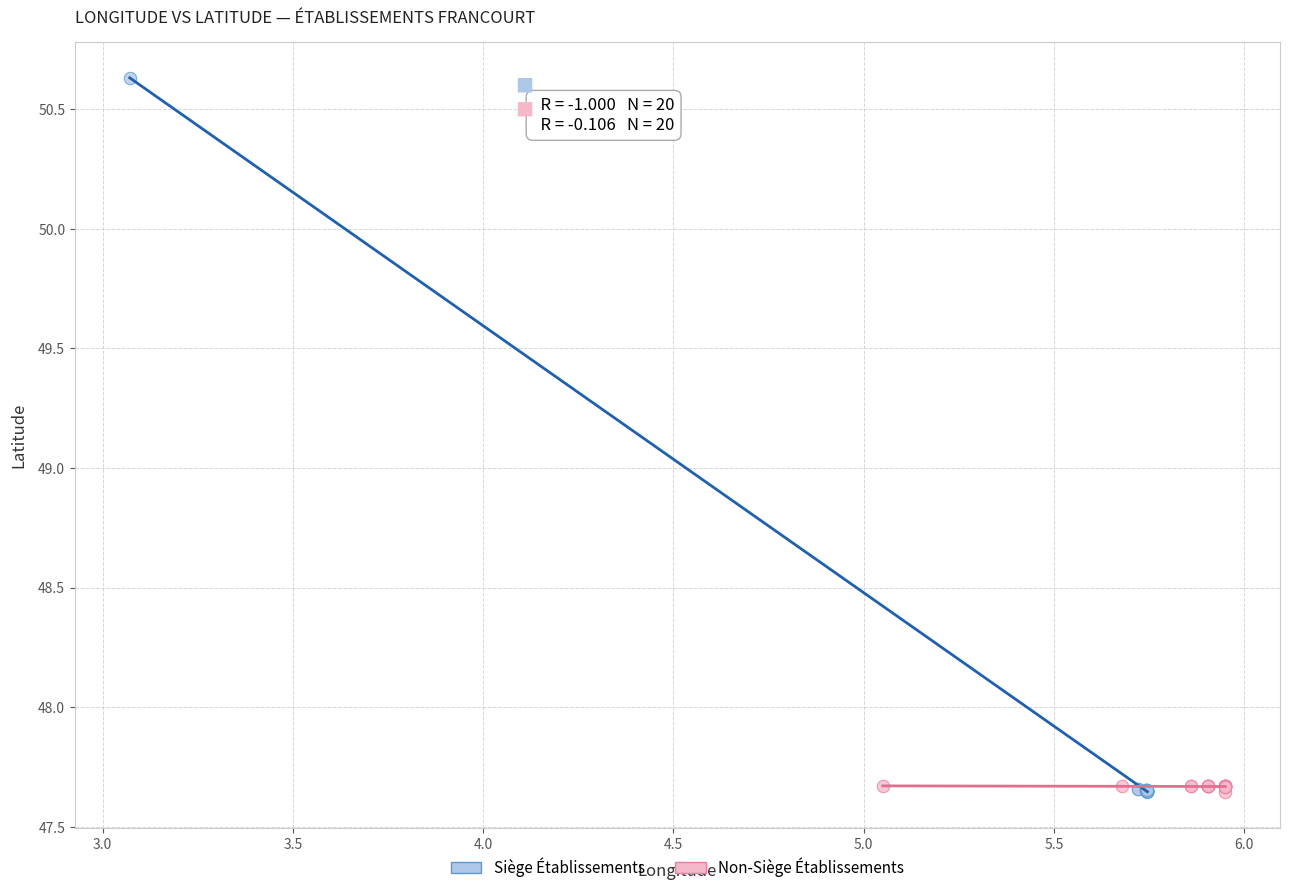

Which series reaches the maximum Y coordinate?

Siège Établissements